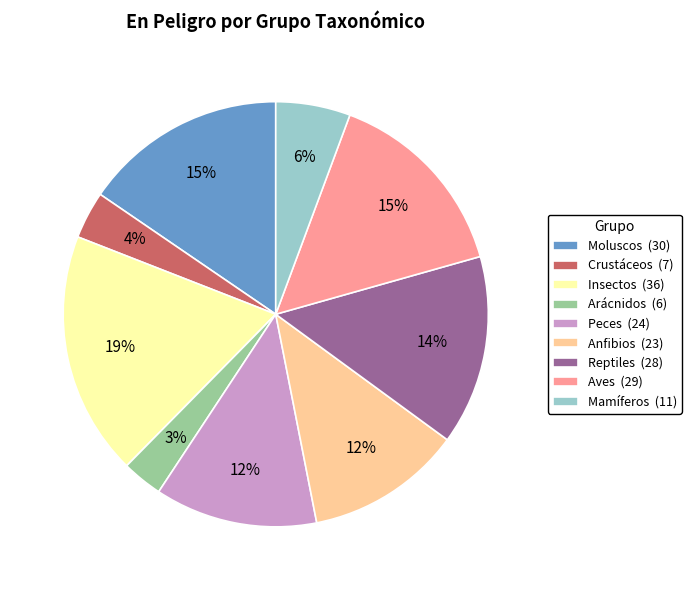

What is the largest slice in the pie chart?

Insectos